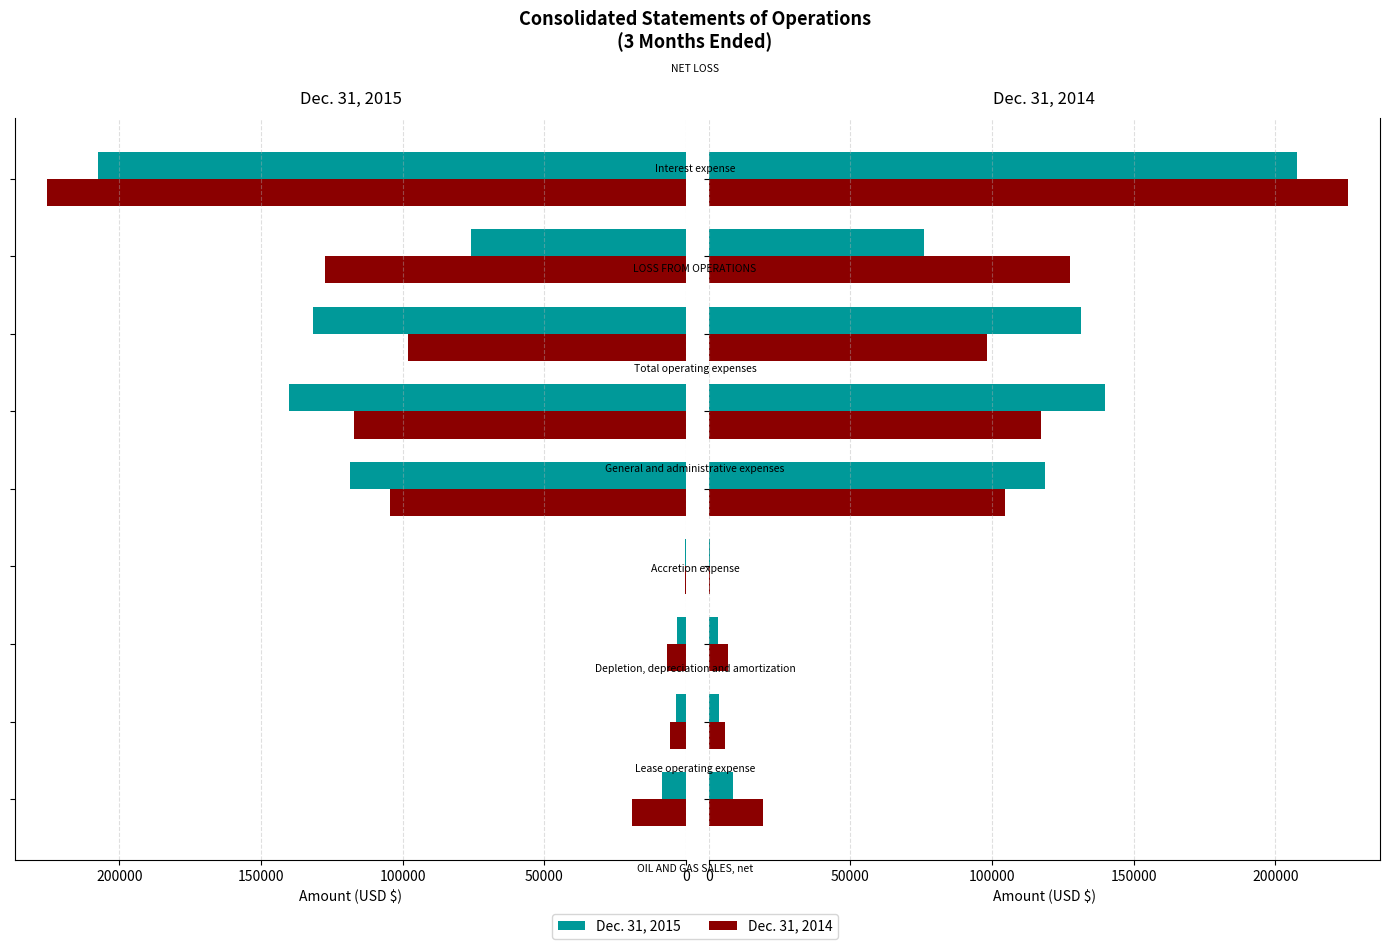

What is the lowest value of the Dec. 31, 2015 series?

379